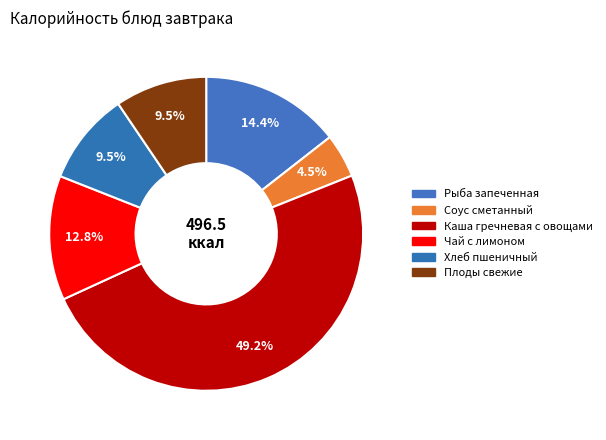

To the nearest percent, what portion does Плоды свежие represent?

9%